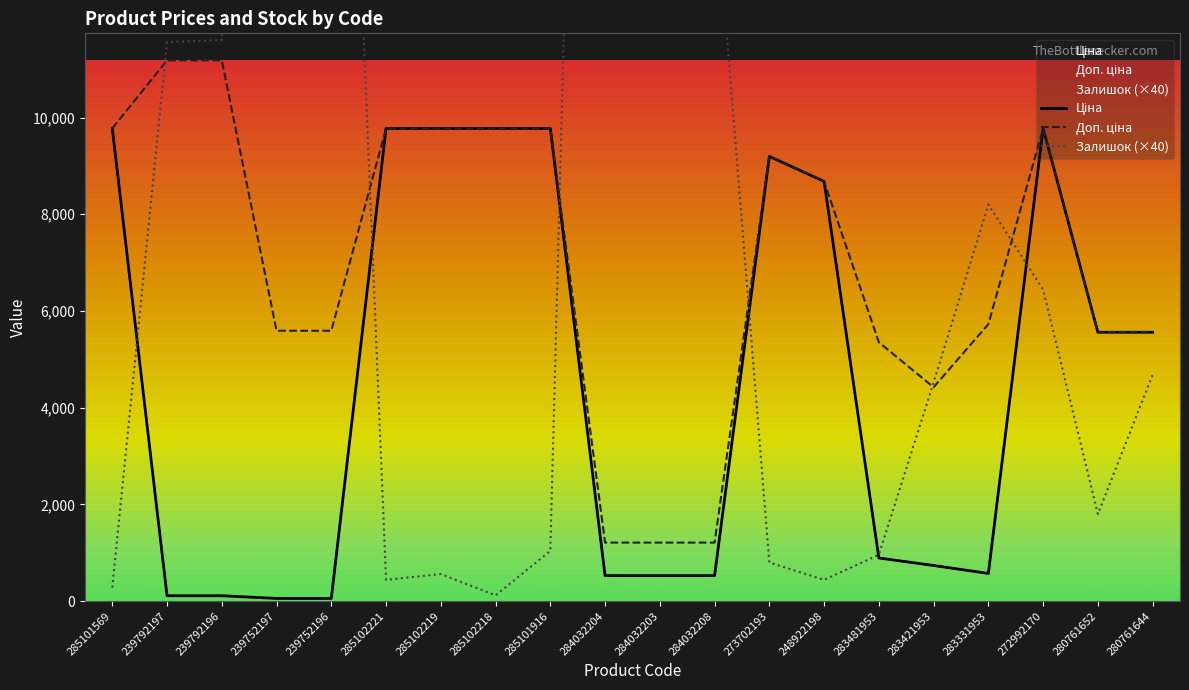

True or false: Залишок and Доп. ціна intersect in this chart.

True